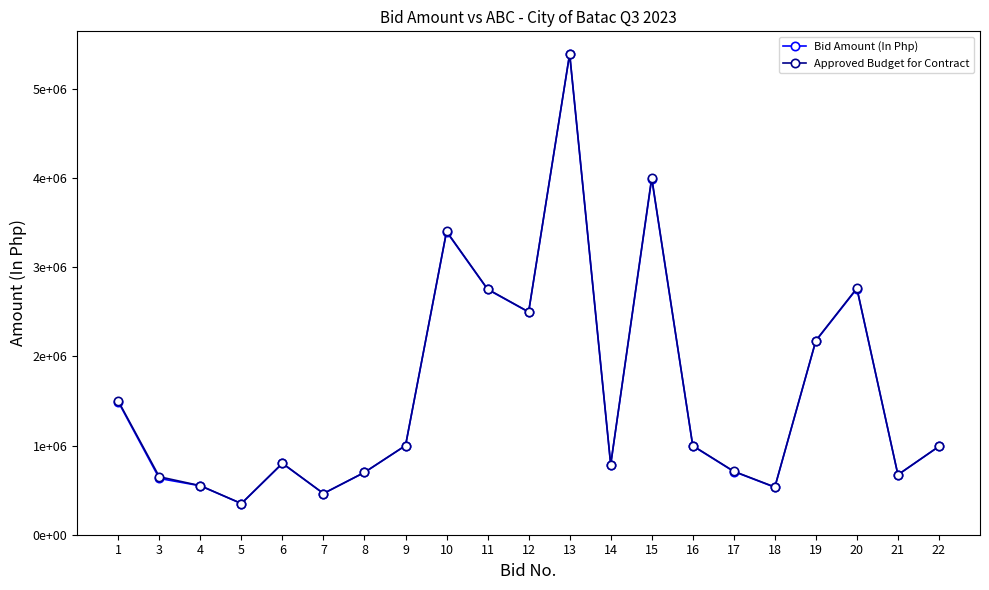

Does the chart have visible grid lines?

No